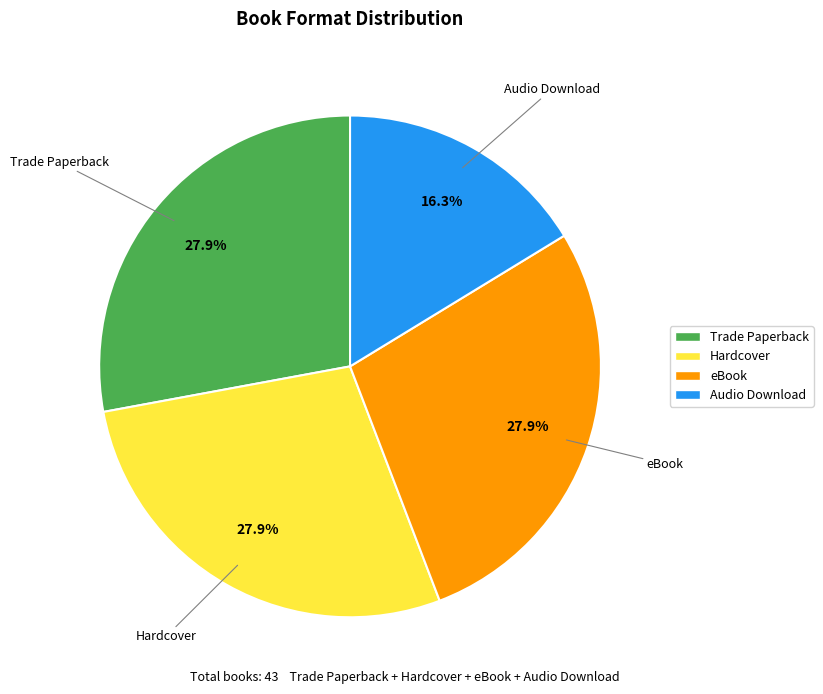

Count the number of slices in the pie.

4